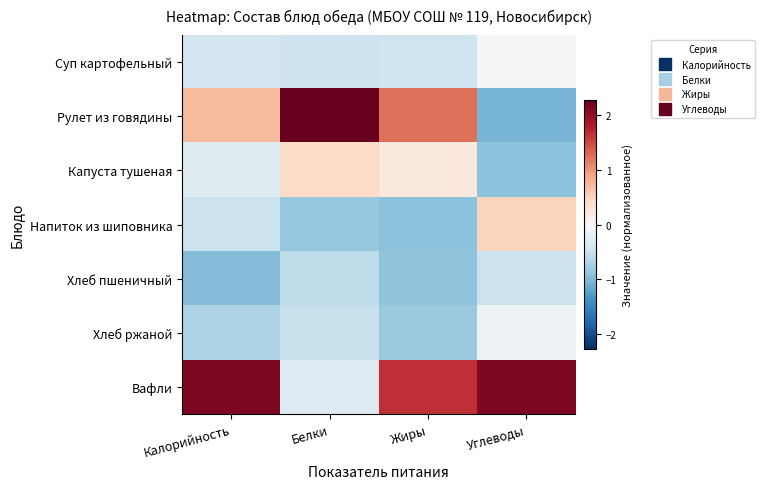

Reading left to right, extract all data points from this chart.

Суп картофельный: Калорийность=-0.4	Белки=-0.5	Жиры=-0.5	Углеводы=-0.0
Рулет из говядины: Калорийность=0.7	Белки=2.3	Жиры=1.3	Углеводы=-1.0
Капуста тушеная: Калорийность=-0.3	Белки=0.4	Жиры=0.2	Углеводы=-0.9
Напиток из шиповника: Калорийность=-0.5	Белки=-0.9	Жиры=-0.9	Углеводы=0.5
Хлеб пшеничный: Калорийность=-1.0	Белки=-0.6	Жиры=-0.9	Углеводы=-0.5
Хлеб ржаной: Калорийность=-0.7	Белки=-0.5	Жиры=-0.8	Углеводы=-0.1
Вафли: Калорийность=2.1	Белки=-0.3	Жиры=1.7	Углеводы=2.1